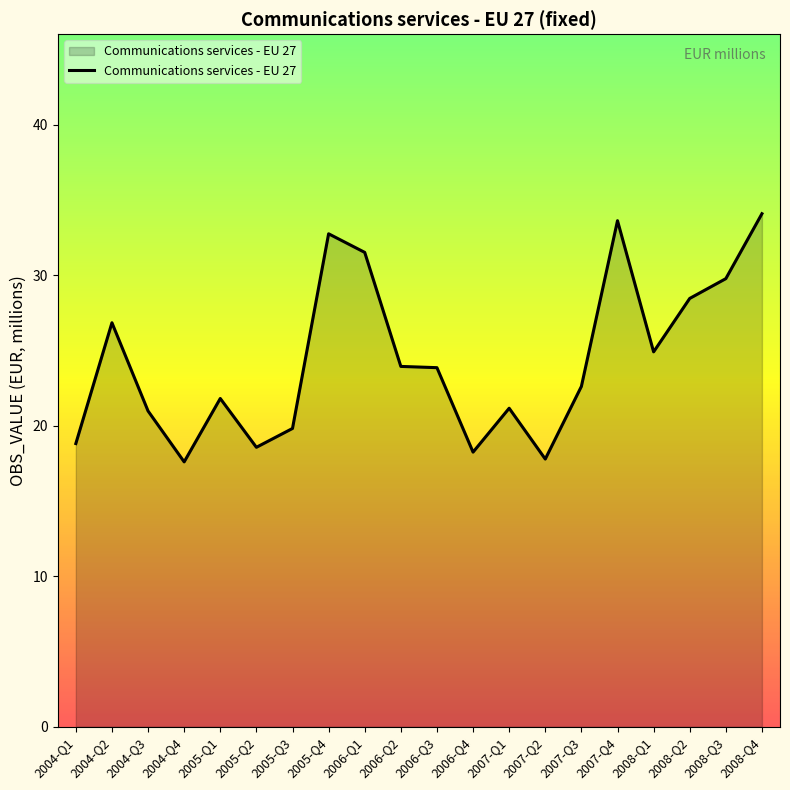

What is the difference between the values at 2005-Q4 and 2006-Q2?

8.8